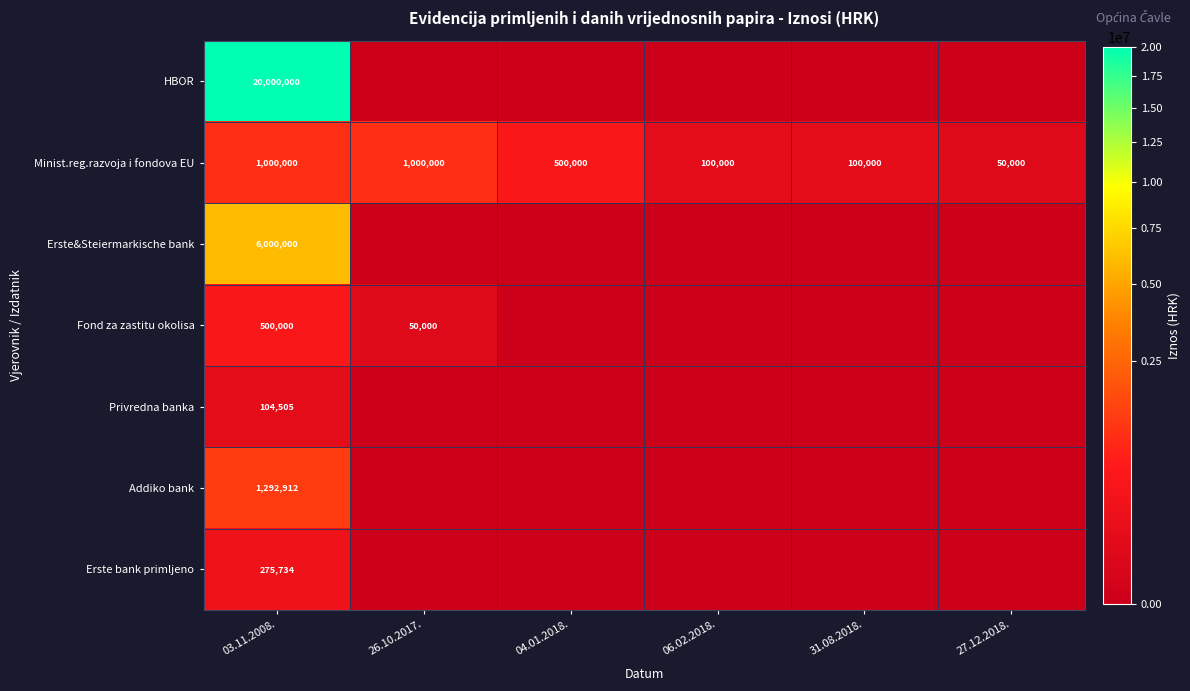

The Fond za zastitu okolisa series shows 500000 at 03.11.2008.. True or false?

True